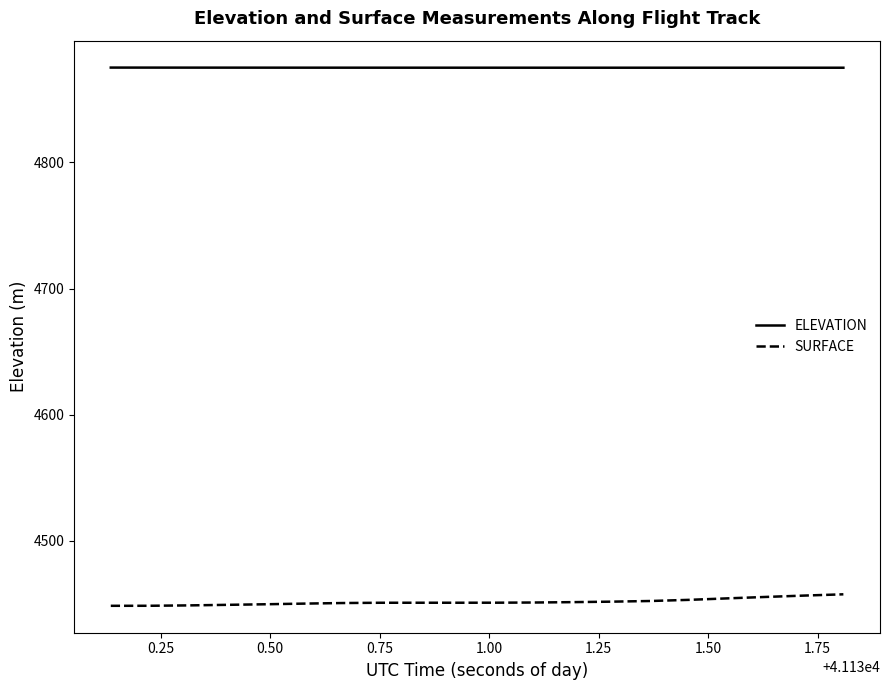

Which series has the largest total across all categories?

ELEVATION